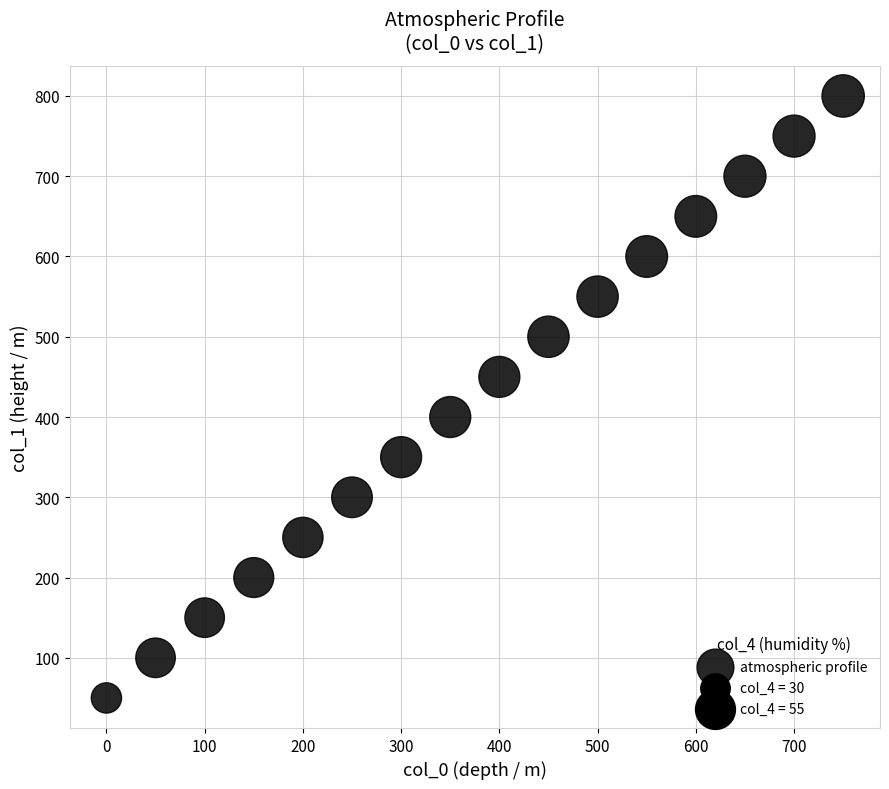

What is the range of X values (max minus min)?

750